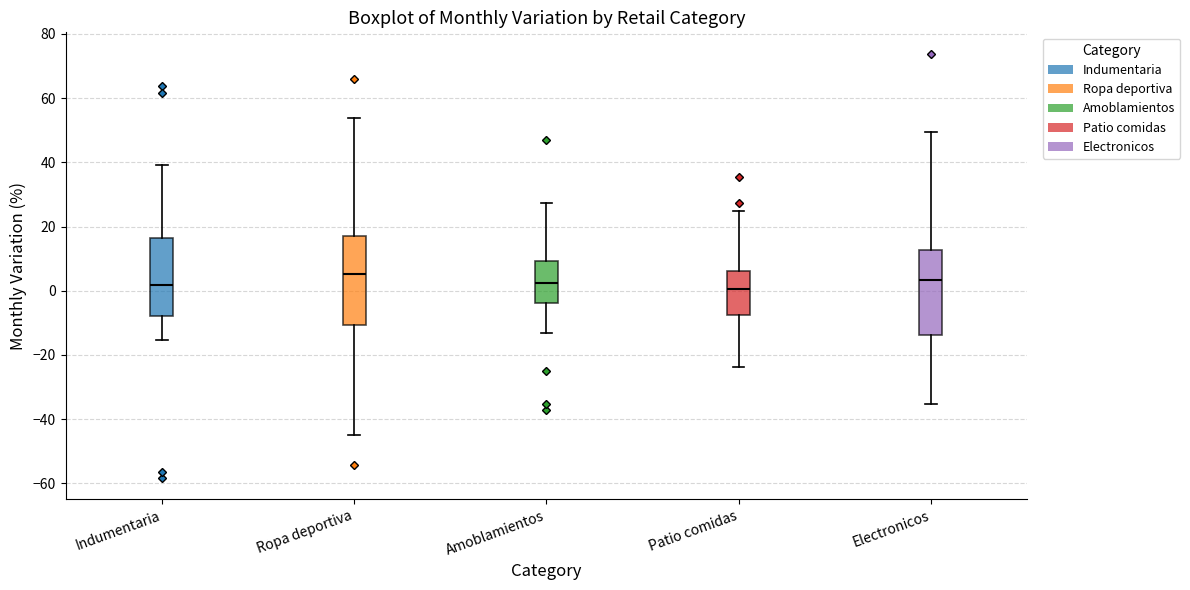

Reading left to right, transcribe this box plot: for each box, give where its median line is, the range the box spans, and where its two whiskers end, as read against the y-axis. The values are not printed on the chart, so give them approximately, as read against the axis.

Indumentaria: median 2, box -8 to 16, whiskers -16 to 40
Ropa deportiva: median 6, box -10 to 18, whiskers -46 to 54
Amoblamientos: median 2, box -4 to 10, whiskers -14 to 28
Patio comidas: median 0, box -8 to 6, whiskers -24 to 24
Electronicos: median 4, box -14 to 12, whiskers -36 to 50